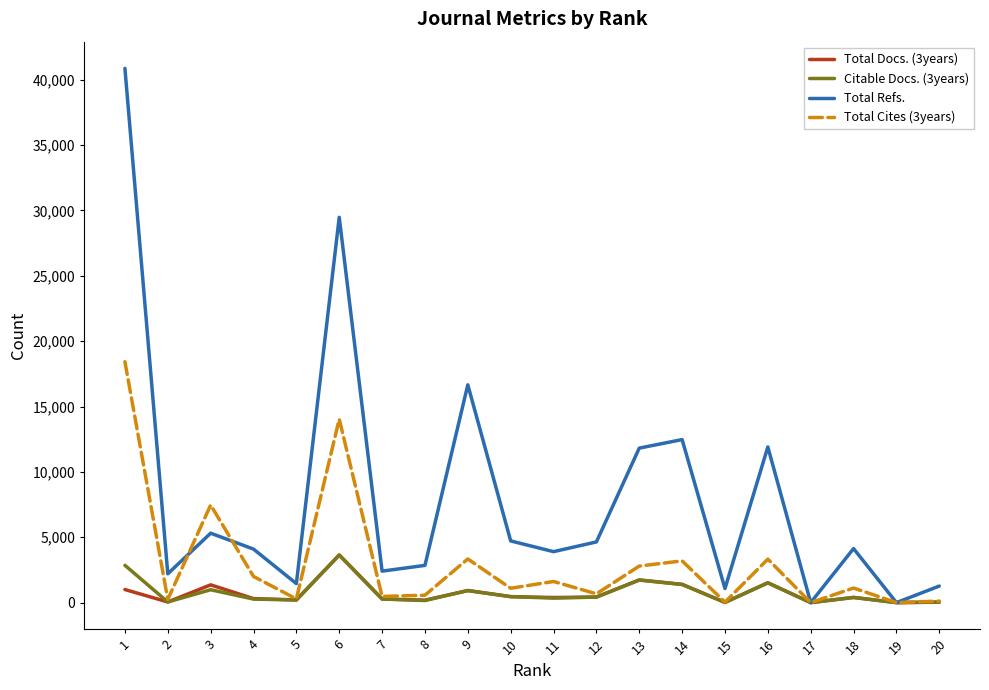

Is the value of Total Refs. at 4 greater than the value of Total Docs. (3years) at 19?

Yes